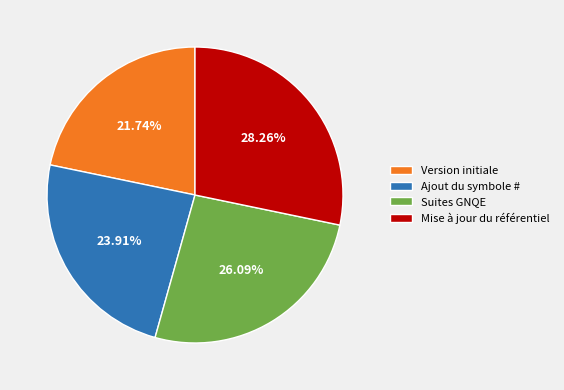

To the nearest percent, what is the combined percentage of Version initiale and Suites GNQE?

48%